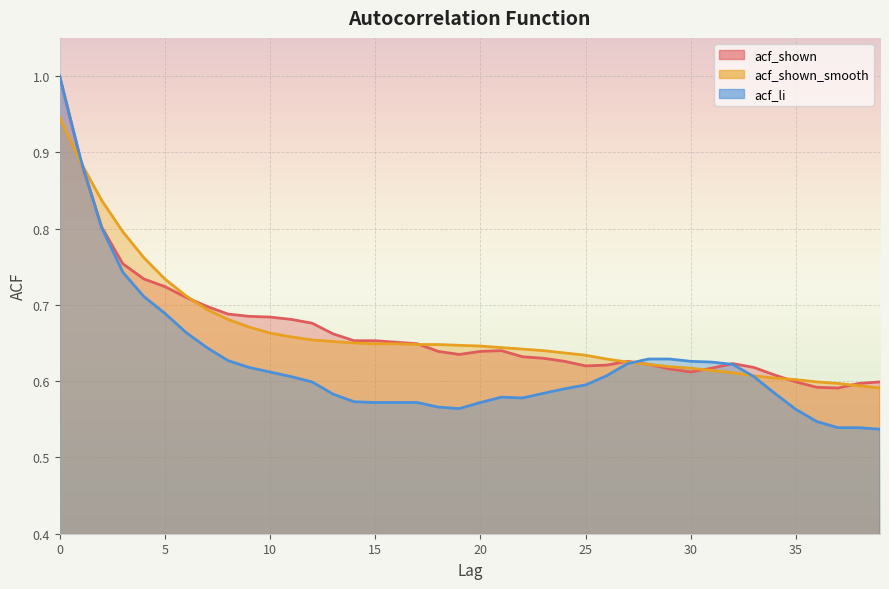

What is the sum of the acf_shown_smooth values at 25 and 20?

1.3